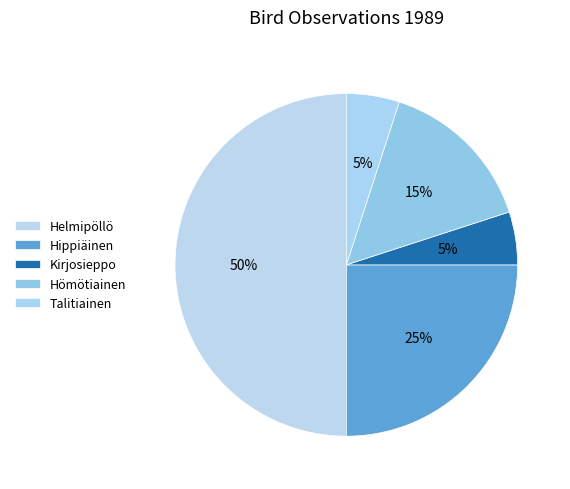

What is the ratio of the value at Talitiainen to the value at Hömötiainen?

0.3